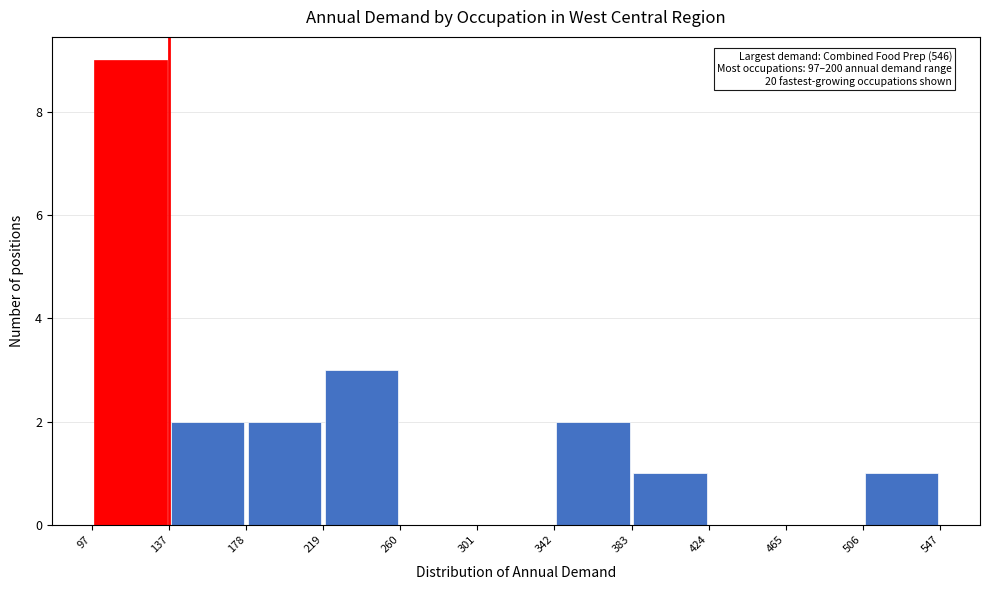

Over which range of the x-axis is the bar tallest?

97 to 137